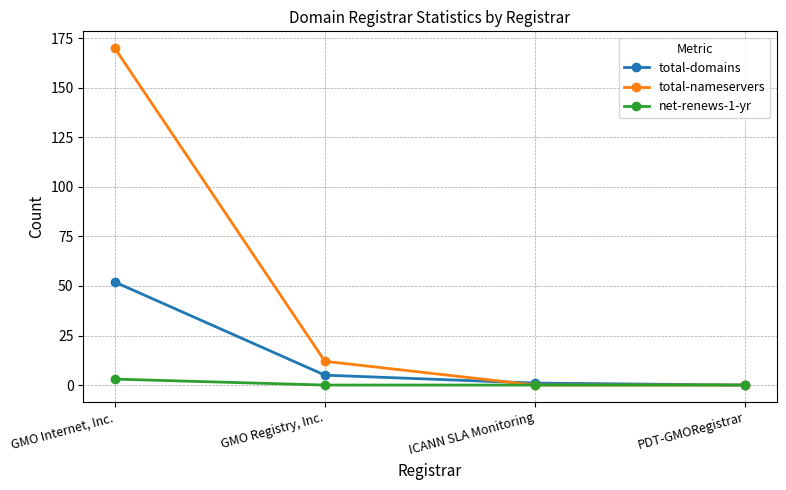

What is the label of the 3rd point from the left?

ICANN SLA Monitoring